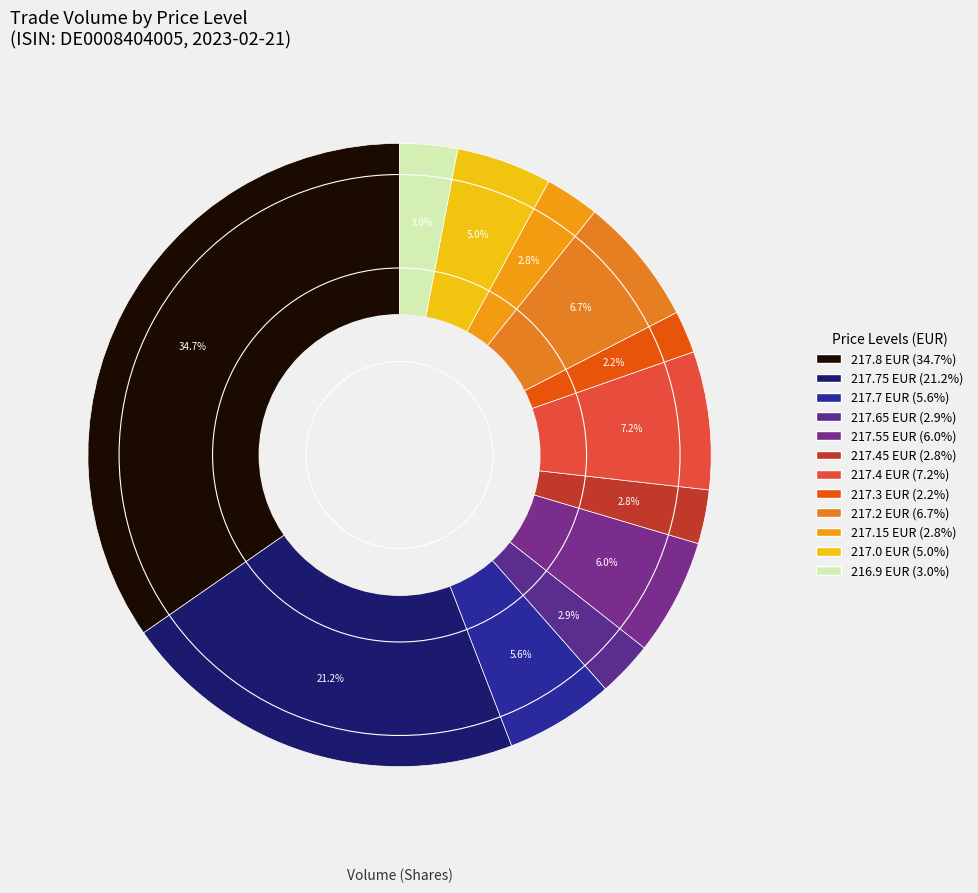

Is there any slice that represents more than half of the pie?

No